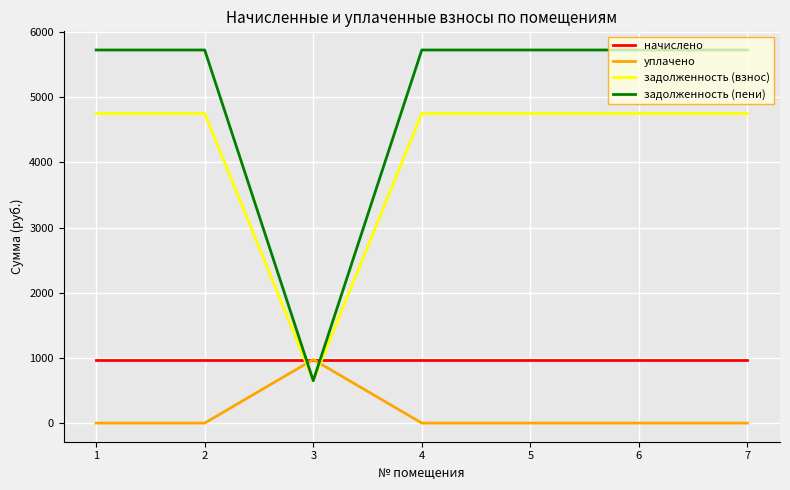

At which category does задолженность (пени) reach its first local valley?

3